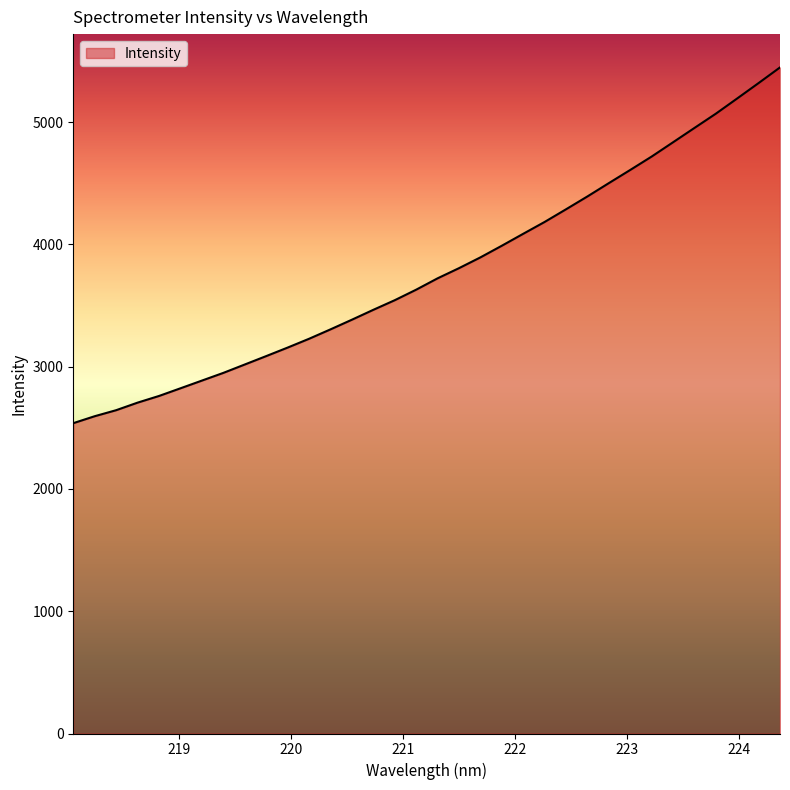

What is the difference between the maximum and minimum values?

2909.4